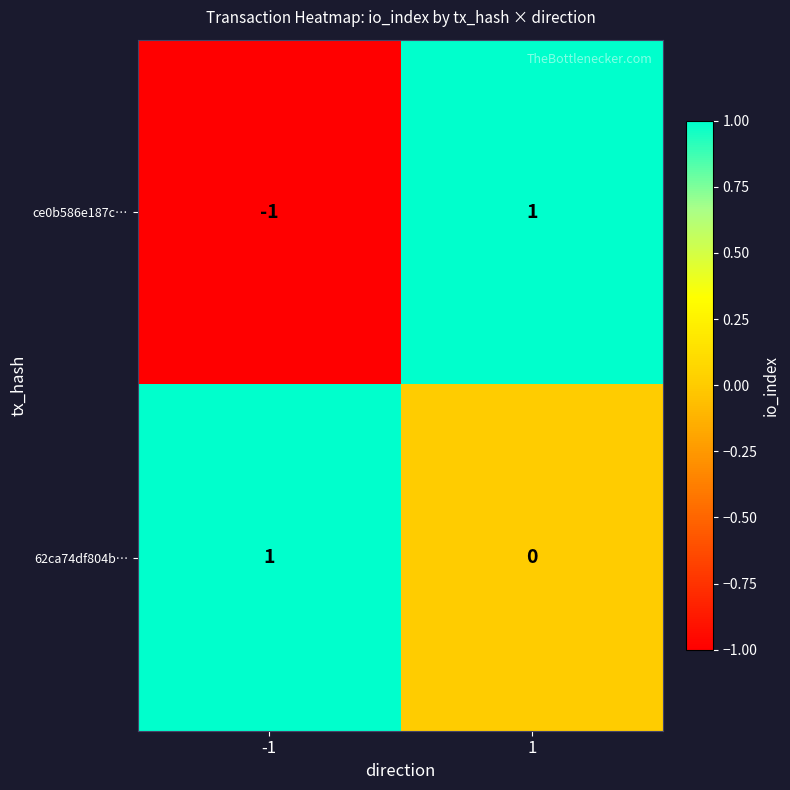

Count the number of data series in this chart.

2